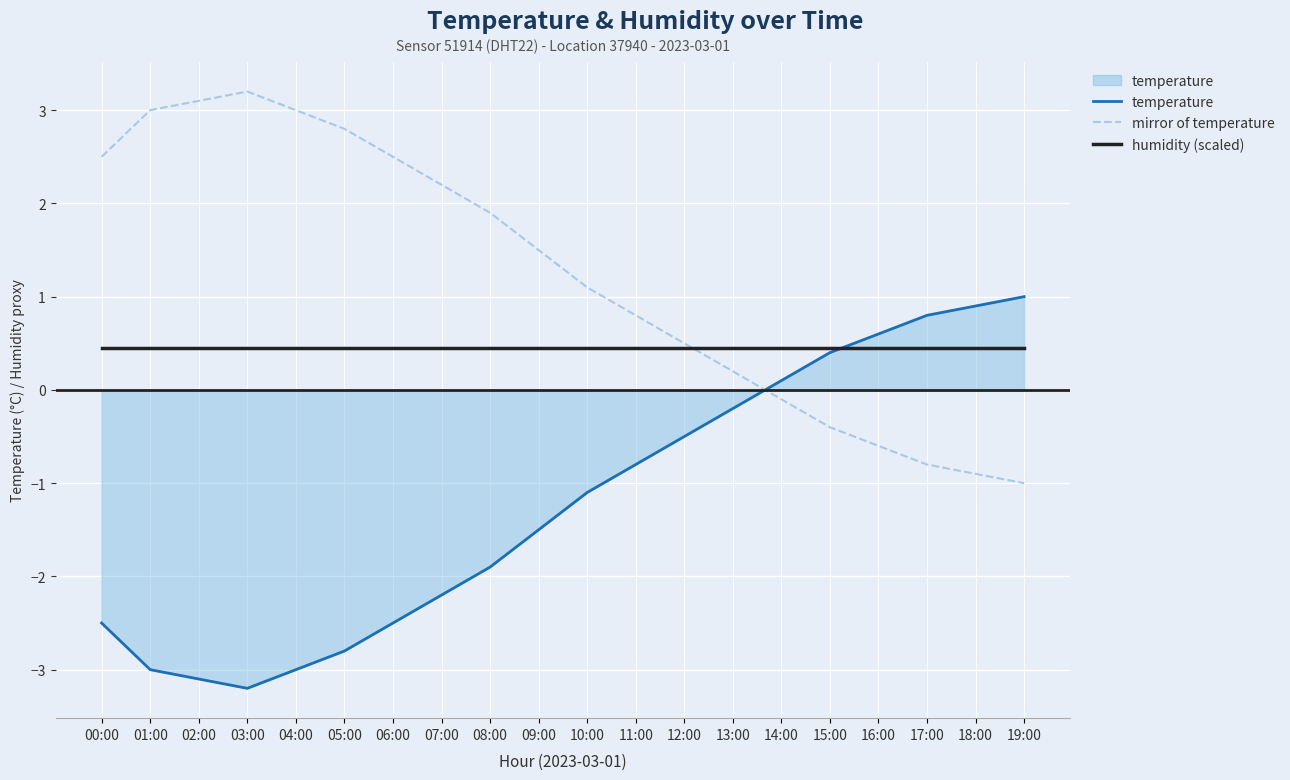

Rank the series by their average value, from lowest to highest.

temperature, humidity (scaled), mirror of temperature